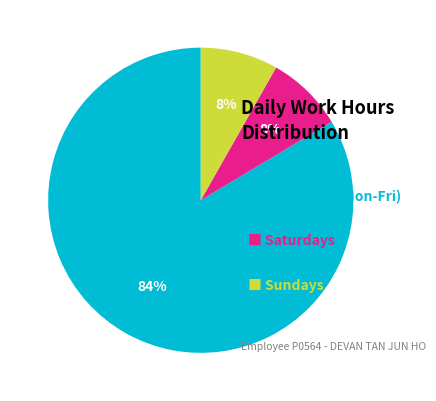

Does any single category account for the majority?

Yes